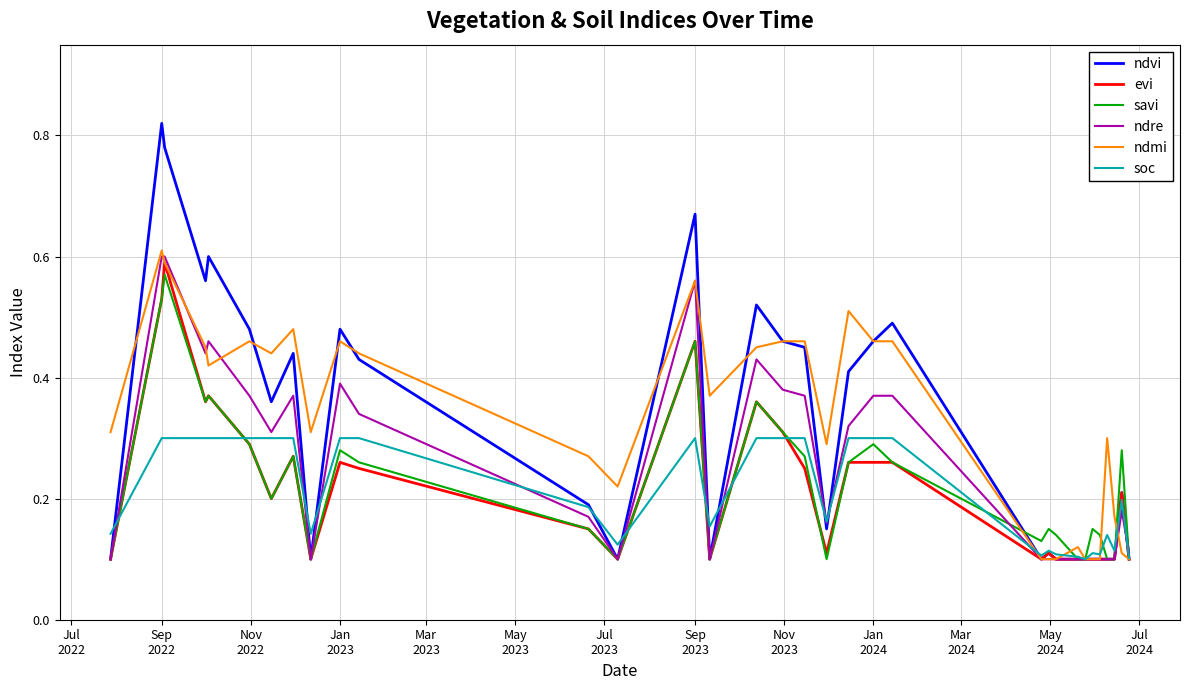

Which series has the widest spread of values?

ndvi